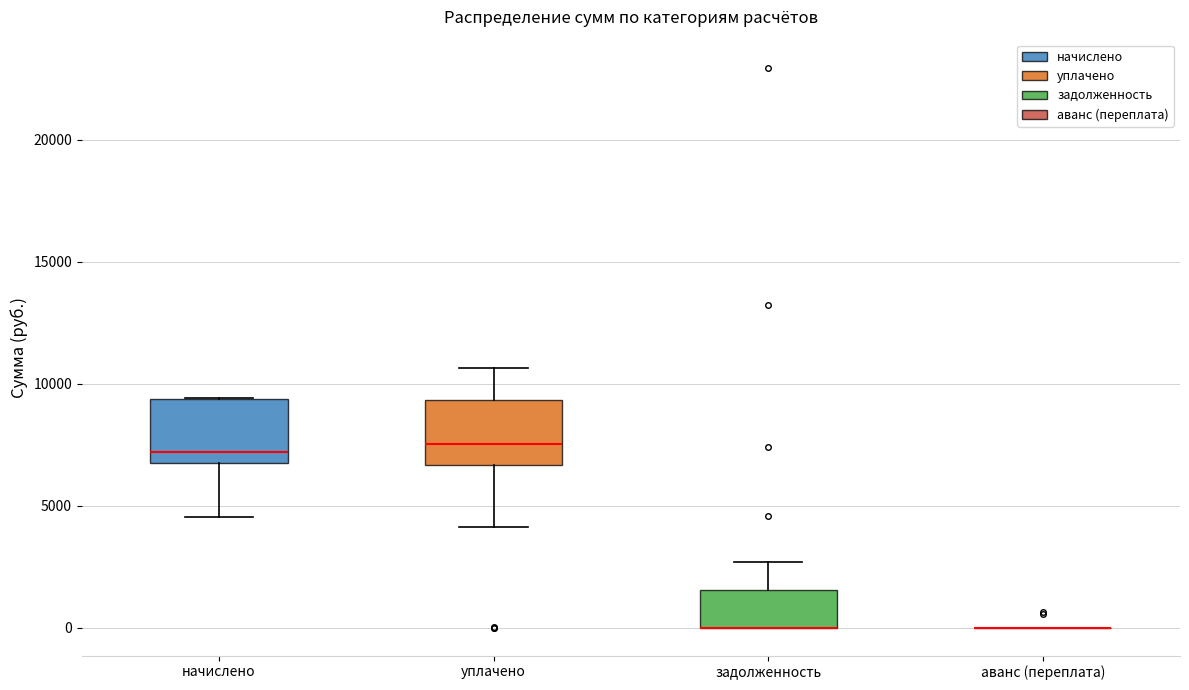

Where does the lower whisker of the box for начислено end on the y-axis? The values are not printed on the chart, so give them approximately, as read against the axis.

4500